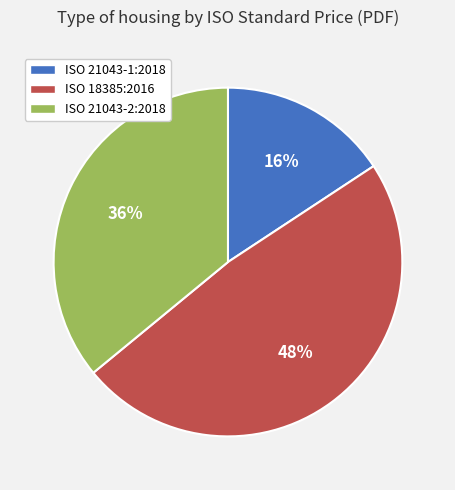

Is it true that ISO 21043-1:2018 is 4% of the pie?

False